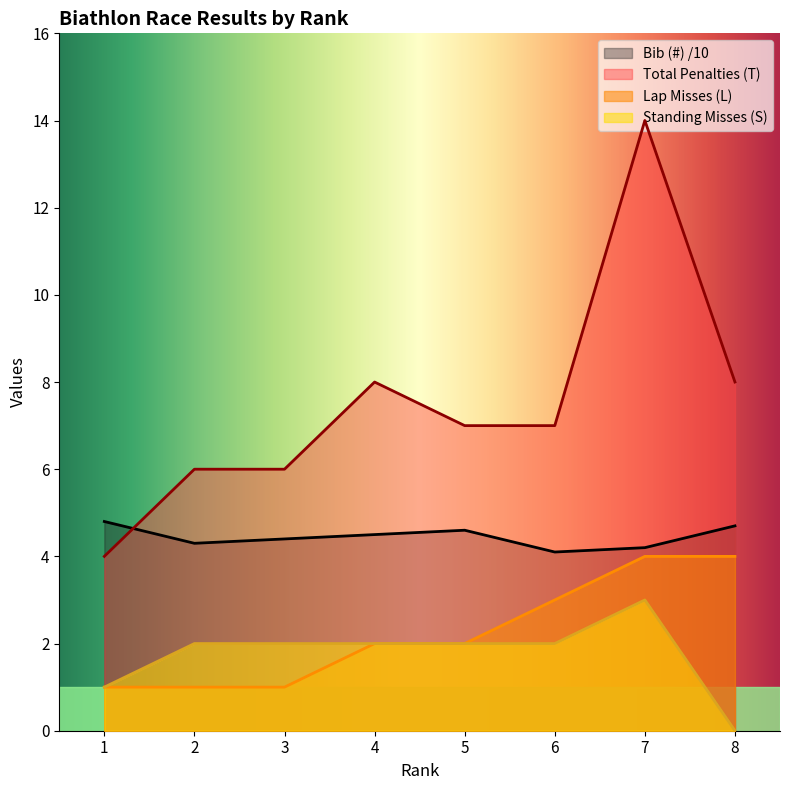

Does the chart have visible grid lines?

No